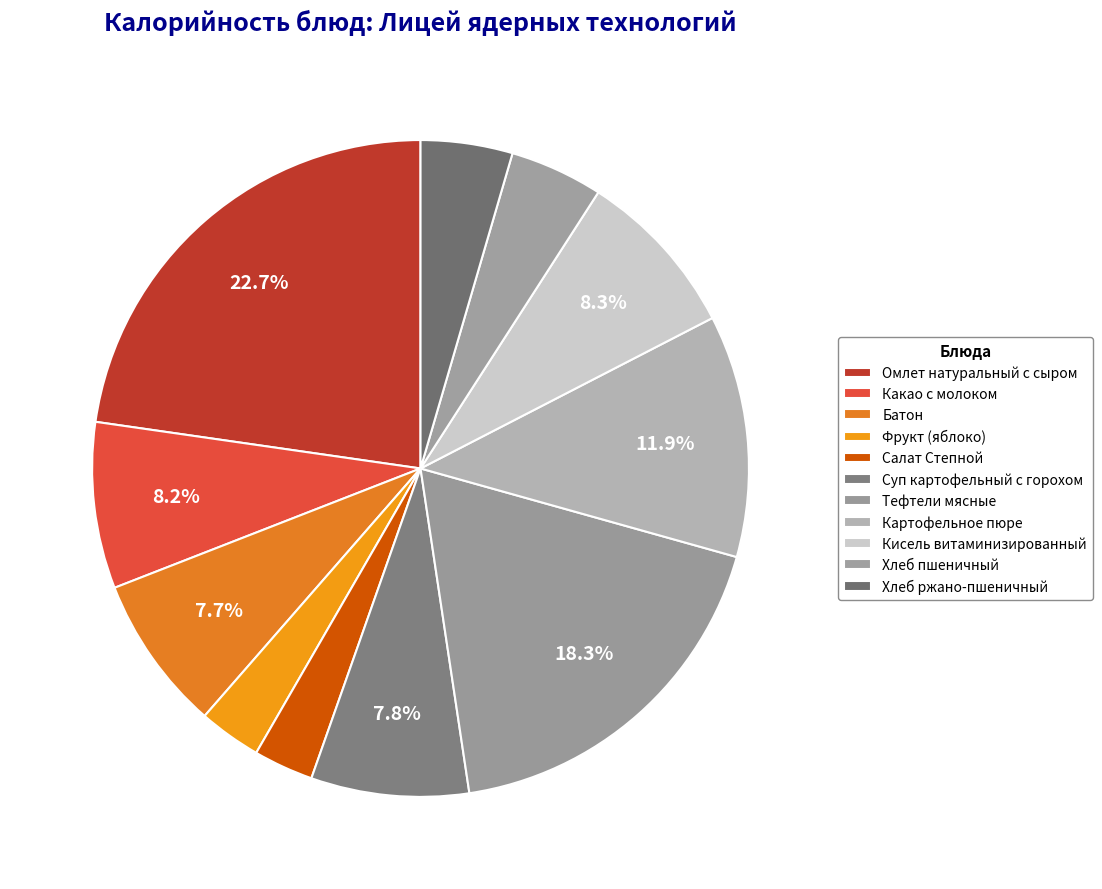

To the nearest percent, what is the difference between the Кисель витаминизированный and Суп картофельный с горохом slice percentages?

1%